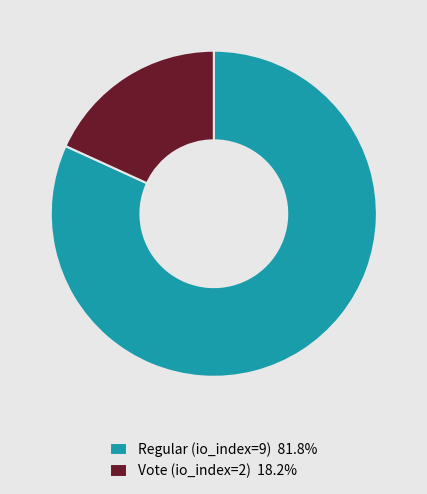

Does Vote (io_index=2) 18.2% represent more than half of the total?

No